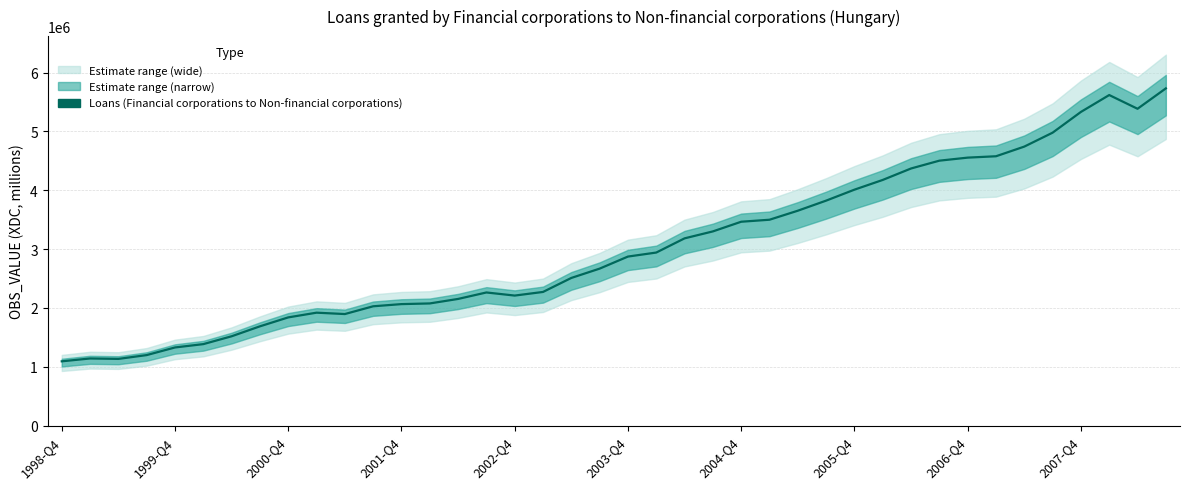

How many data points are less than 2873565?

20